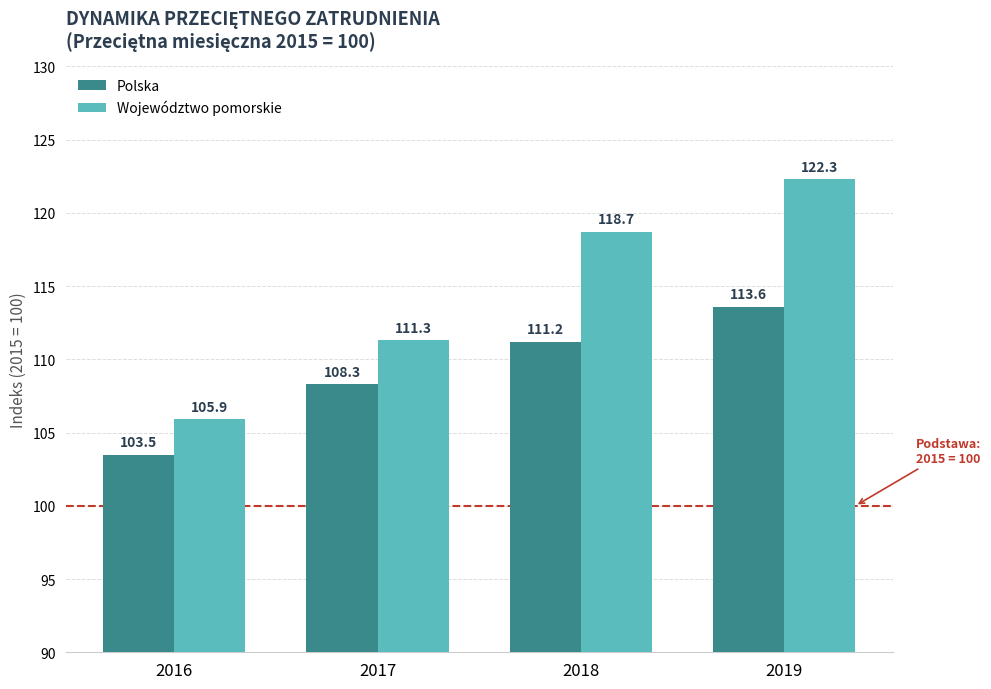

Reading right to left, extract all data points from this chart.

Polska: 2019=113.6	2018=111.2	2017=108.3	2016=103.5
Województwo pomorskie: 2019=122.3	2018=118.7	2017=111.3	2016=105.9